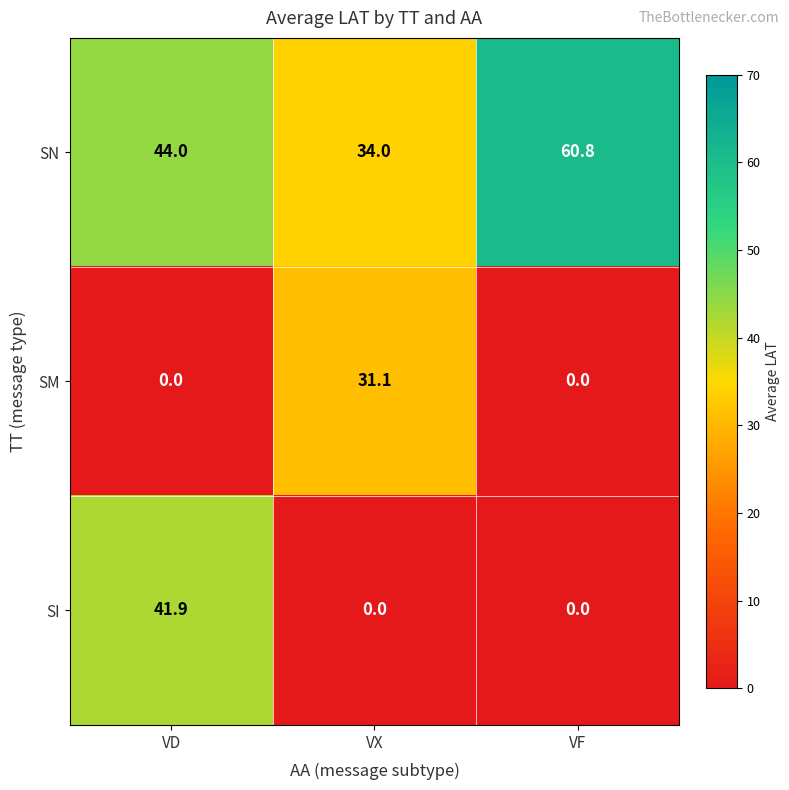

What is the lowest value of the SN series?

34.0